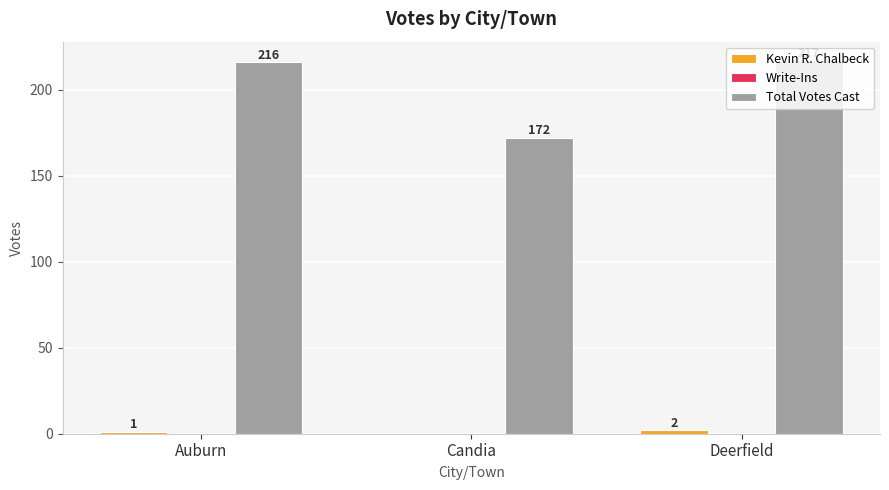

What is the total value across all series at Candia?

172